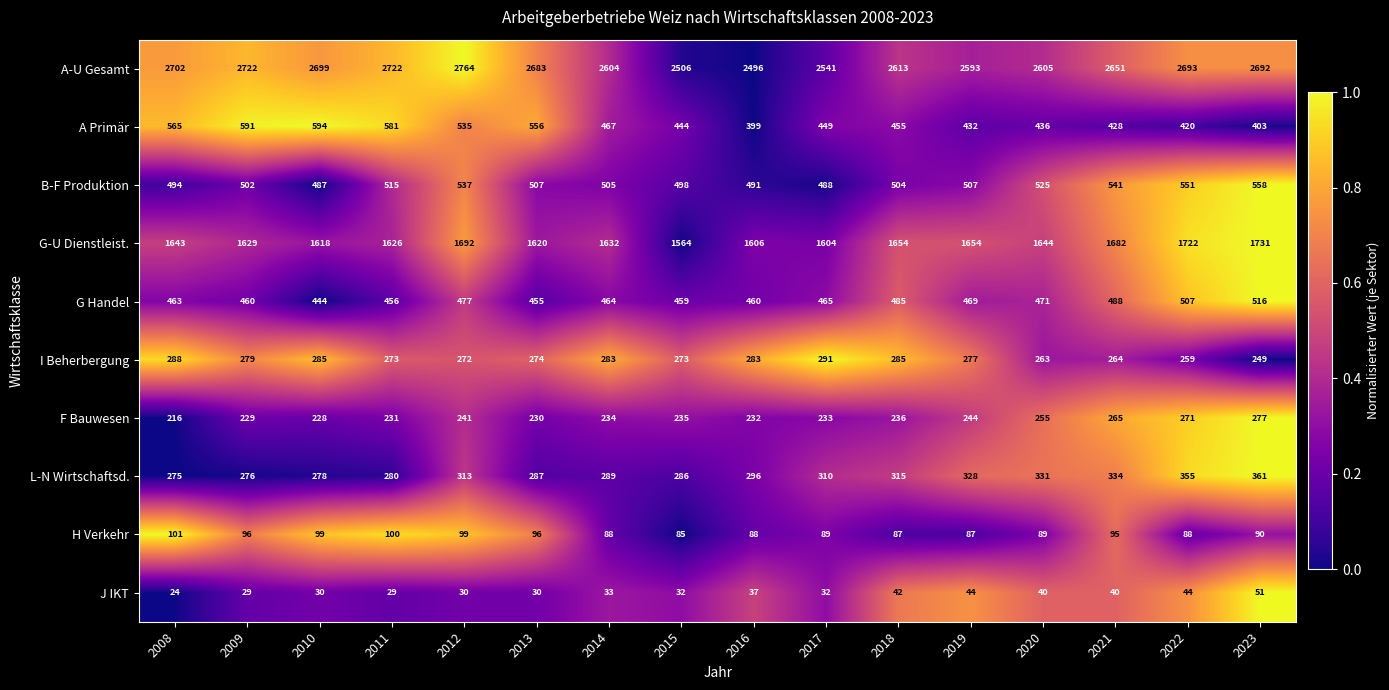

Read the J IKT value at 2023, to the nearest 10.

50